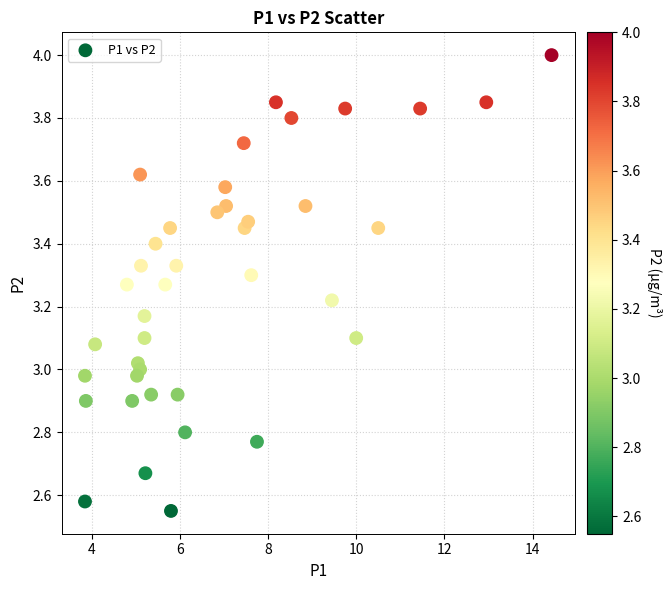

What is the range of X values (max minus min)?

10.6